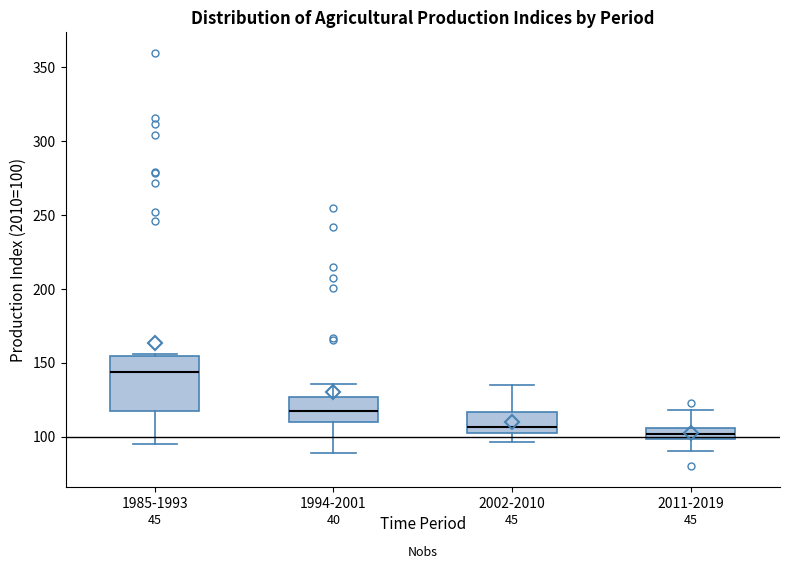

Comparing the boxes themselves (not the whiskers), which one is the tallest?

1985-1993